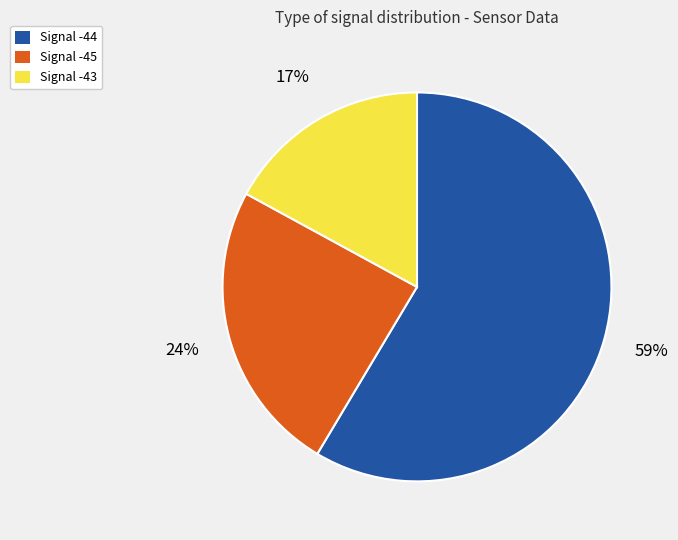

What percentage is the Signal -44 slice, to the nearest percent?

59%